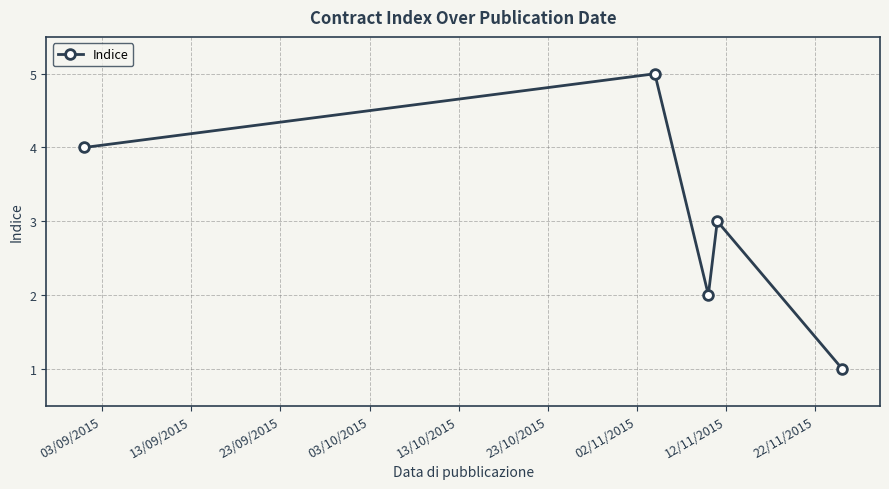

Reading right to left, list all the values displayed in this chart.

1	3	2	5	4